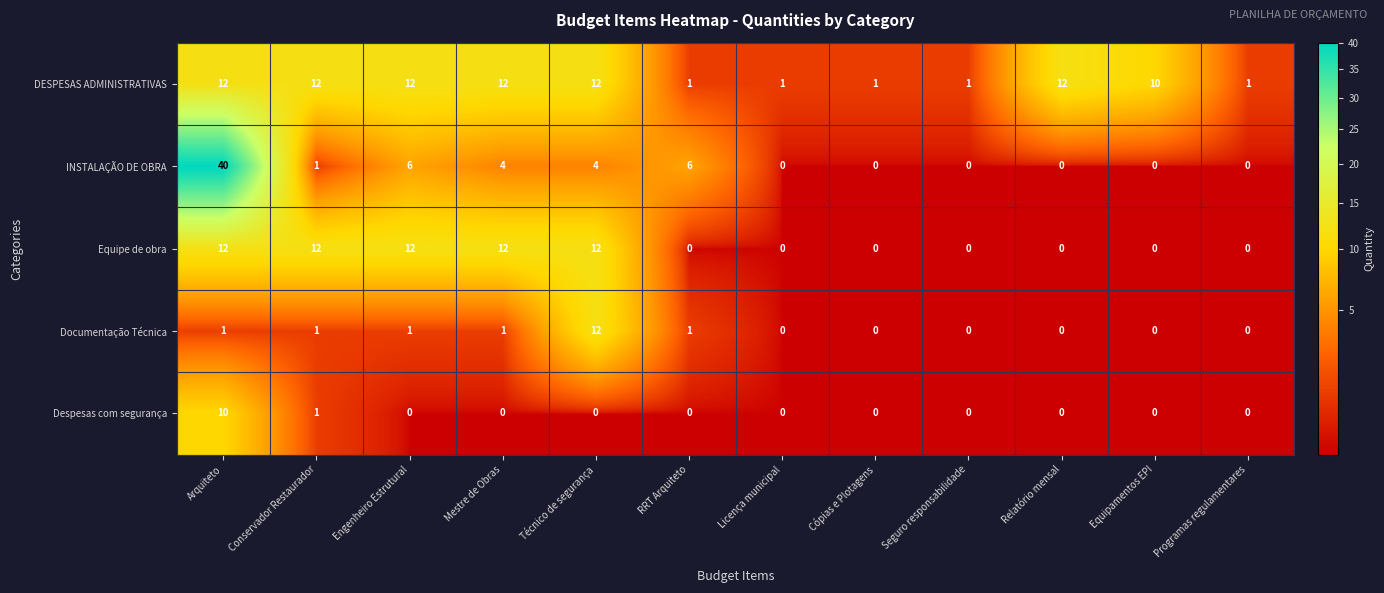

True or false: Documentação Técnica has a value of 2 at Engenheiro Estrutural.

False